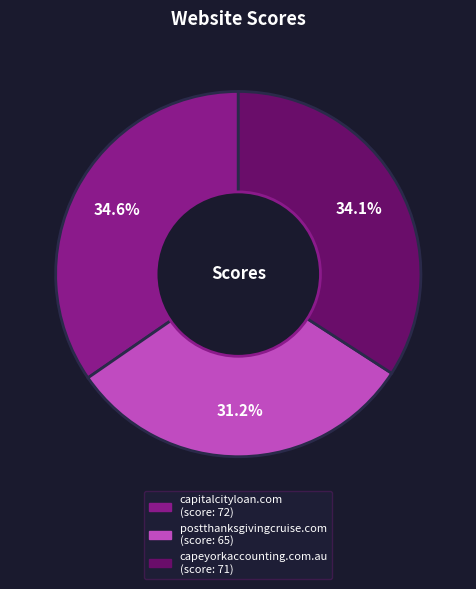

Approximately how many times larger is the value at postthanksgivingcruise.com compared to capitalcityloan.com?

0.9